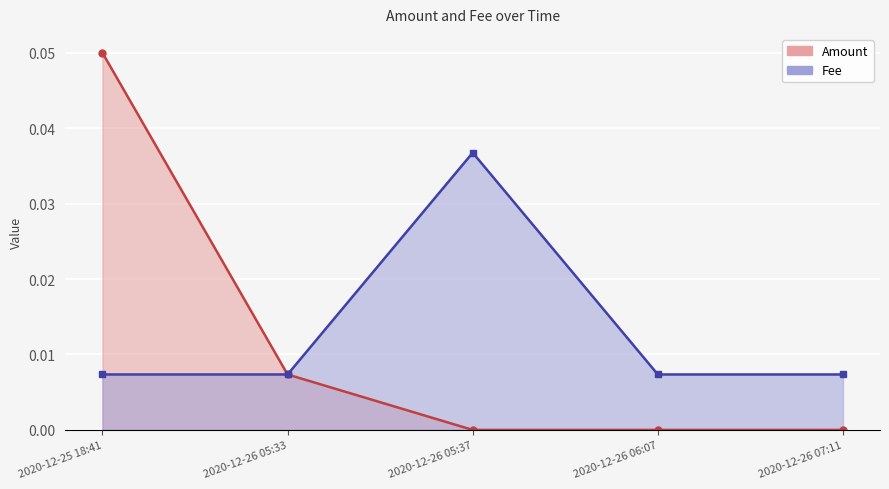

Which category has the highest value across all series?

2020-12-25 18:41